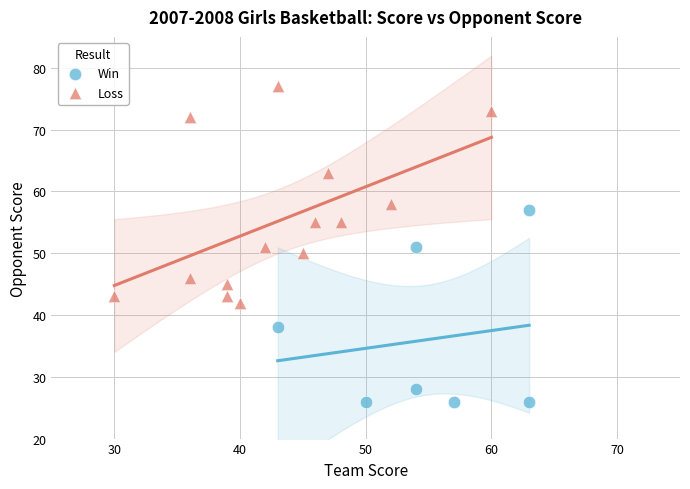

Which series reaches the maximum Y coordinate?

Loss